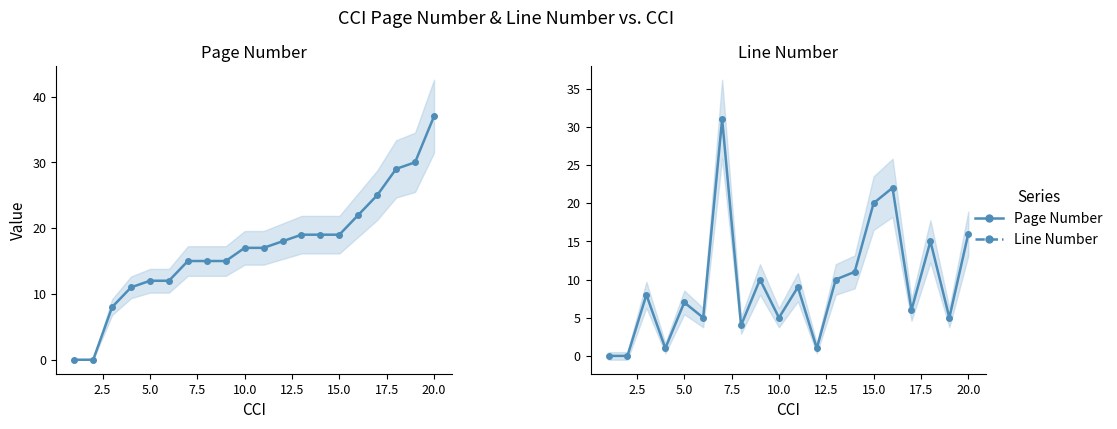

Reading right to left, transcribe all the data shown in this chart.

Page Number: 37	30	29	25	22	19	19	19	18	17	17	15	15	15	12	12	11	8	0	0
Line Number: 16	5	15	6	22	20	11	10	1	9	5	10	4	31	5	7	1	8	0	0